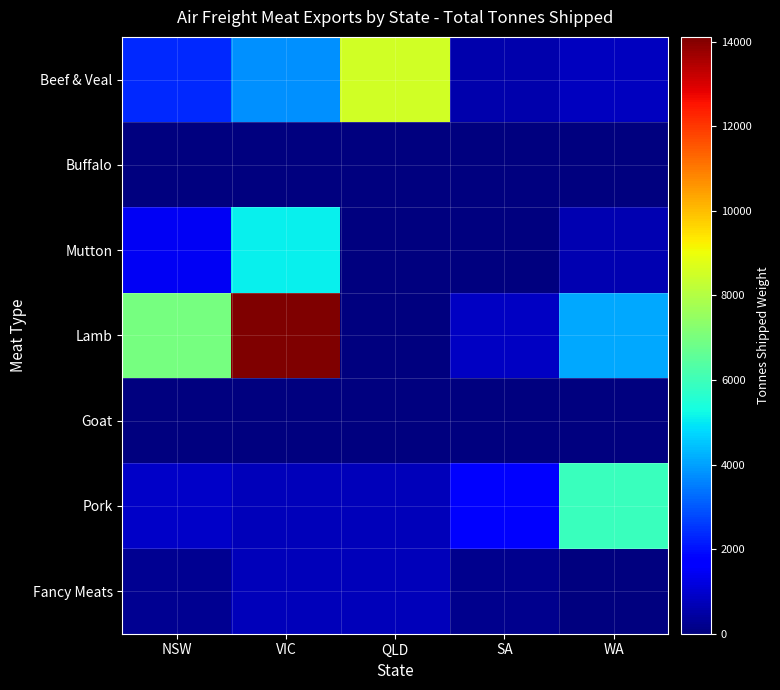

Reading left to right, transcribe all the data shown in this chart.

Beef & Veal: NSW=2329.1	VIC=3764.8	QLD=8501.3	SA=581.3	WA=816.0
Buffalo: NSW=0.0	VIC=0.0	QLD=0.0	SA=0.0	WA=0.0
Mutton: NSW=1438.3	VIC=5093.6	QLD=0.0	SA=23.3	WA=617.0
Lamb: NSW=6997.7	VIC=14110.1	QLD=2.5	SA=829.3	WA=4102.1
Goat: NSW=2.1	VIC=5.4	QLD=0.0	SA=1.9	WA=0.0
Pork: NSW=920.6	VIC=744.4	QLD=719.7	SA=1609.7	WA=5936.5
Fancy Meats: NSW=275.1	VIC=756.6	QLD=758.2	SA=183.0	WA=0.0